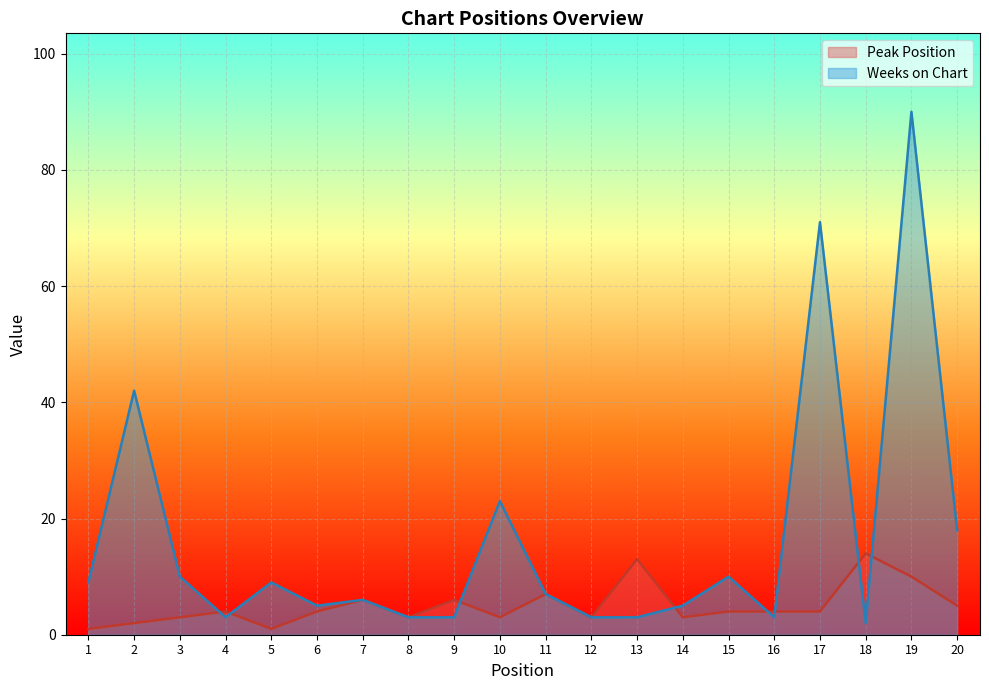

List the labels in order of Peak Position value, smallest first.

1, 5, 2, 3, 8, 10, 12, 14, 4, 6, 15, 16, 17, 20, 7, 9, 11, 19, 13, 18